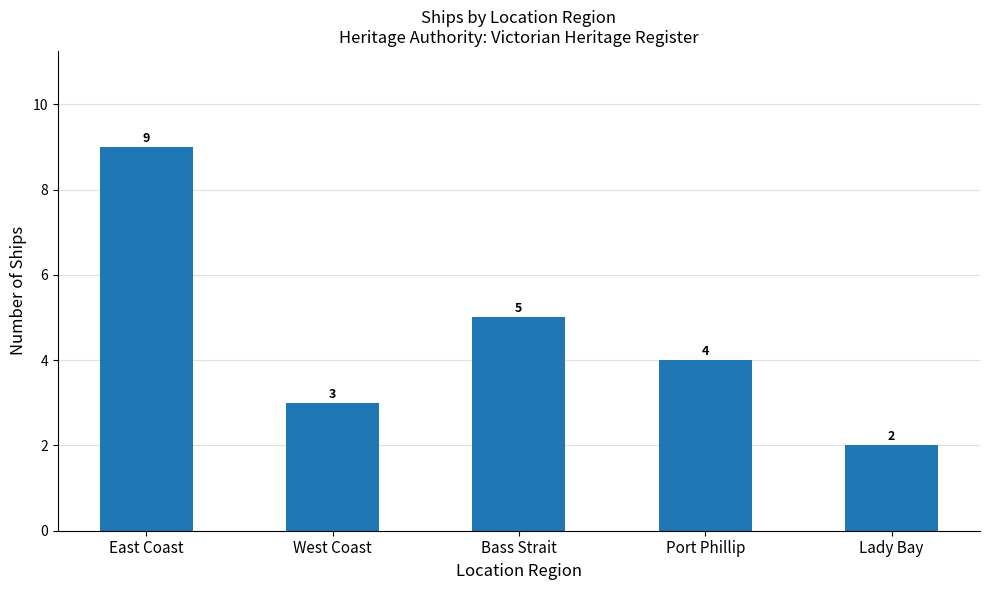

What is the label of the 1st bar from the right?

Lady Bay